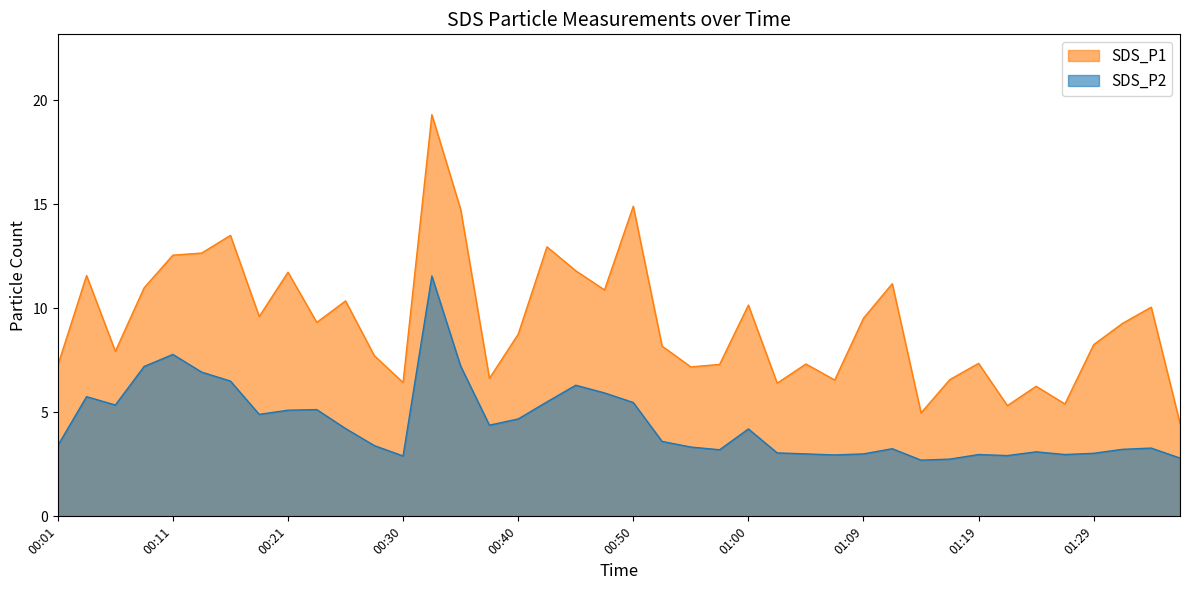

Rank the categories by SDS_P1 value from highest to lowest.

00:33, 00:50, 00:35, 00:16, 00:43, 00:13, 00:11, 00:45, 00:21, 00:04, 01:12, 00:08, 00:47, 00:26, 01:00, 01:34, 00:18, 01:09, 00:23, 01:32, 00:40, 01:29, 00:52, 00:06, 00:28, 01:19, 01:05, 00:57, 00:01, 00:55, 00:38, 01:17, 01:07, 00:30, 01:02, 01:24, 01:27, 01:22, 01:14, 01:36